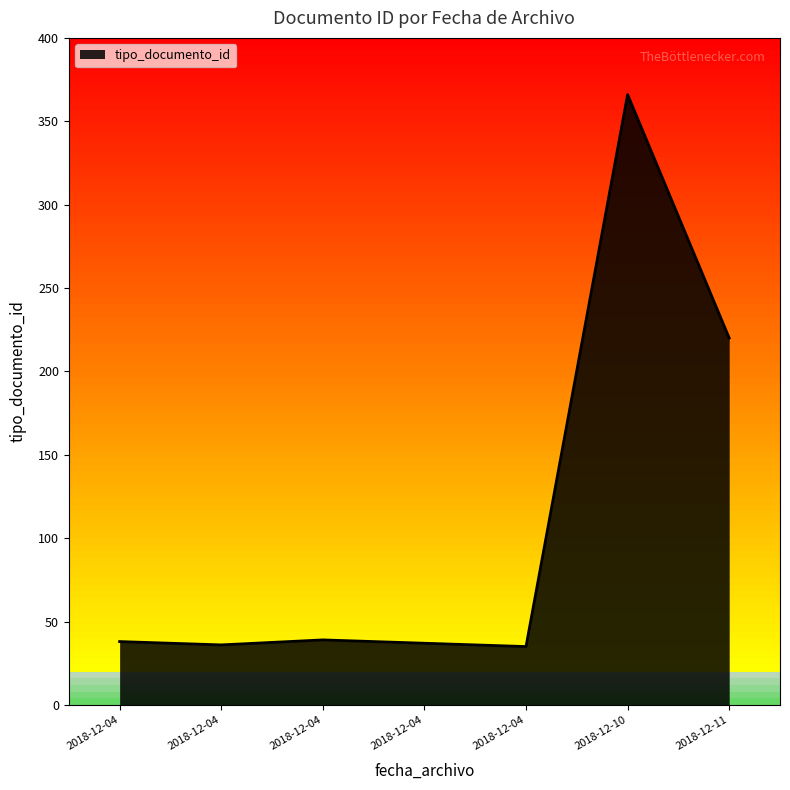

Where is the first local maximum?

2018-12-04 17:42:42